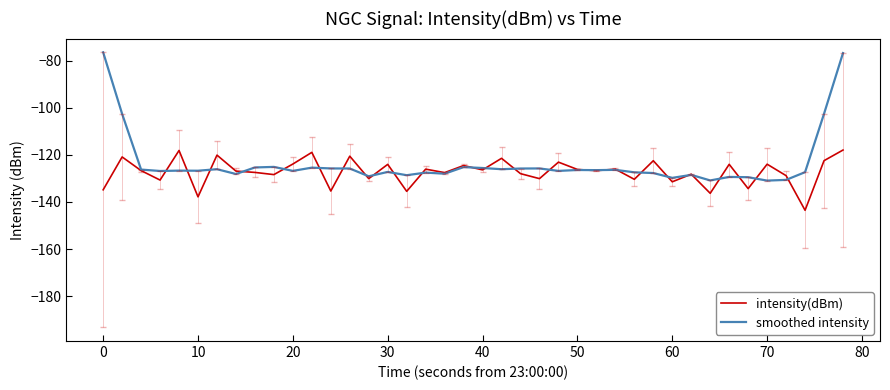

What is the highest value of the smoothed intensity series?

-76.5